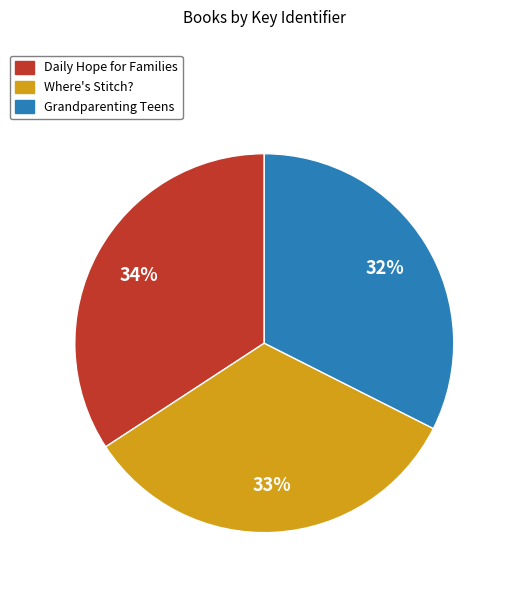

To the nearest percent, what portion does Daily Hope for Families represent?

34%